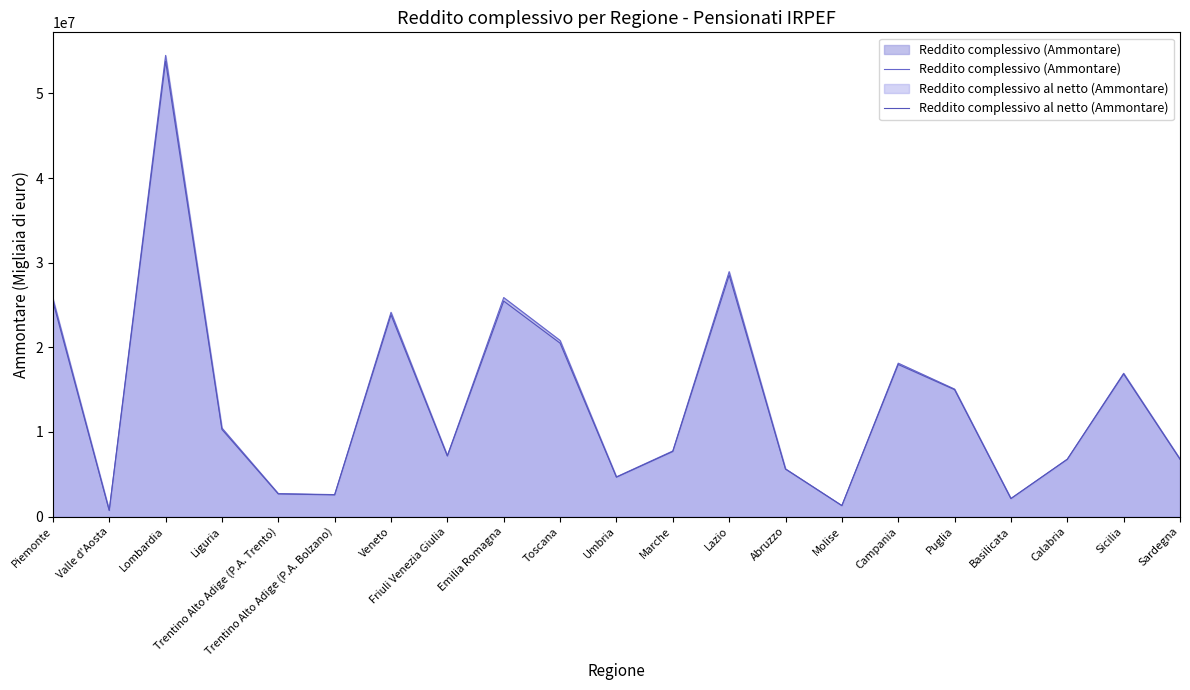

True or false: Reddito complessivo al netto (Ammontare) and Reddito complessivo (Ammontare) cross at least once.

False